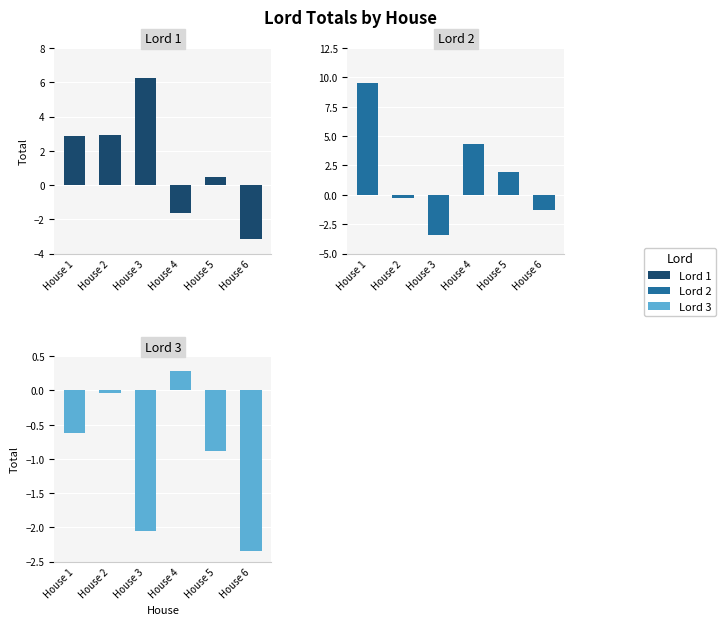

What is the total value across all series at House 5?

1.5